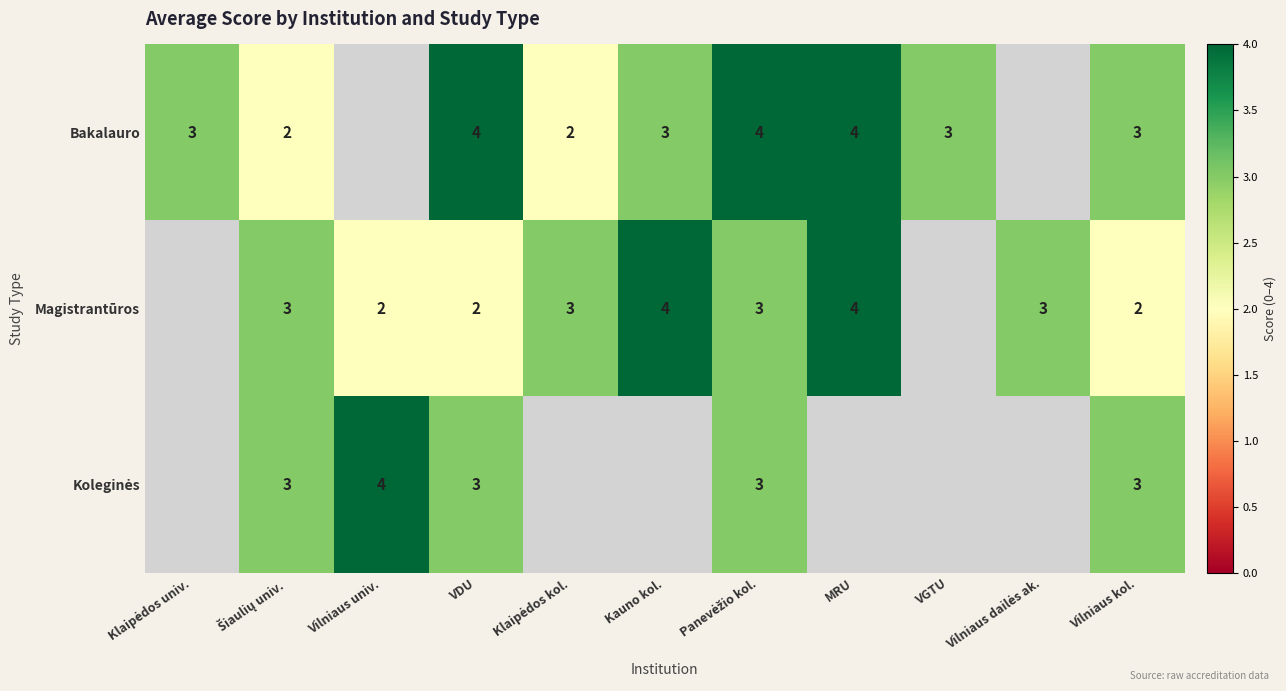

The Magistrantūros series shows 4 at MRU. True or false?

True